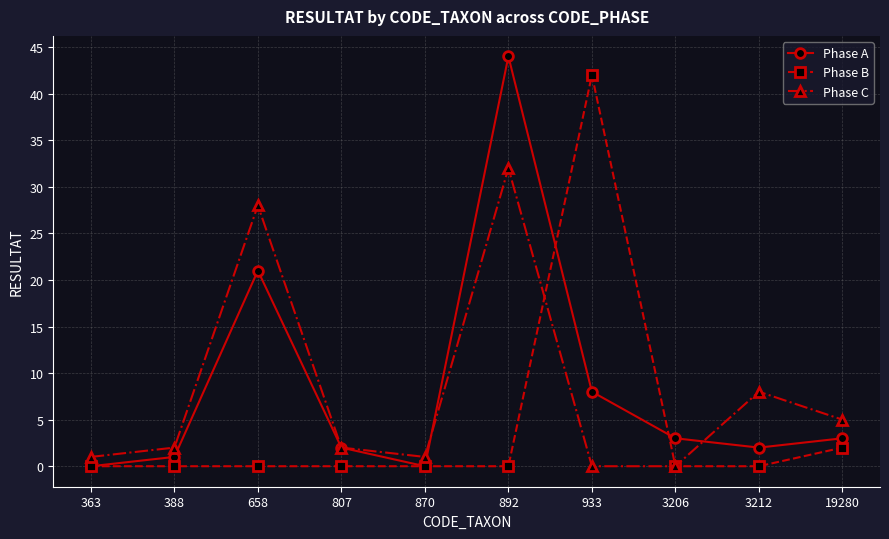

At which label is Phase C closest to 16?

3212